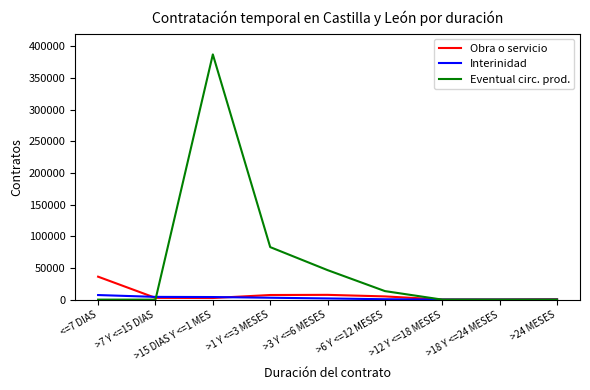

How many values in the Interinidad series are below 1862?

4